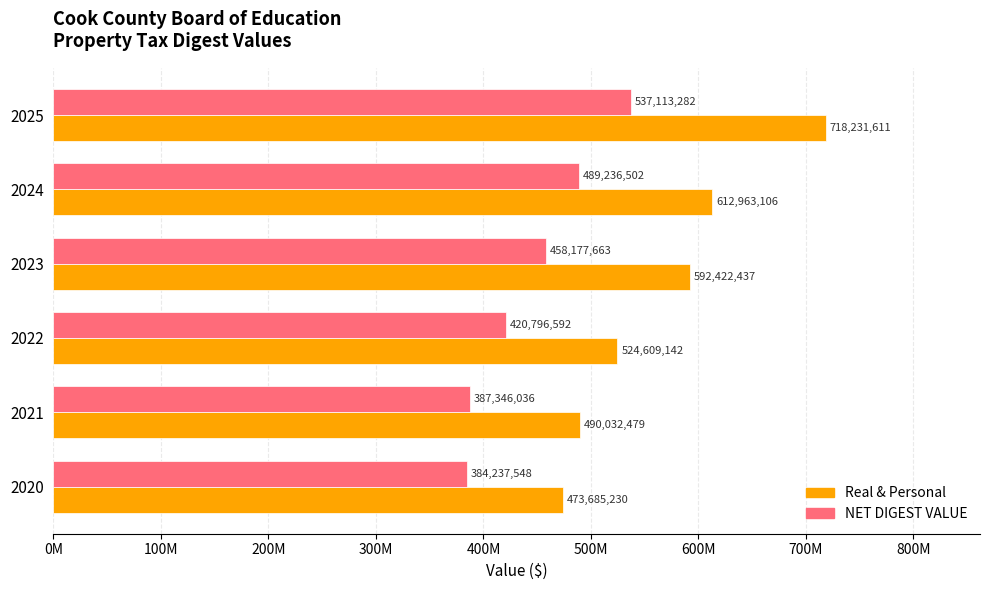

What is the difference between the second highest and second lowest values in the Real & Personal series?

122930627